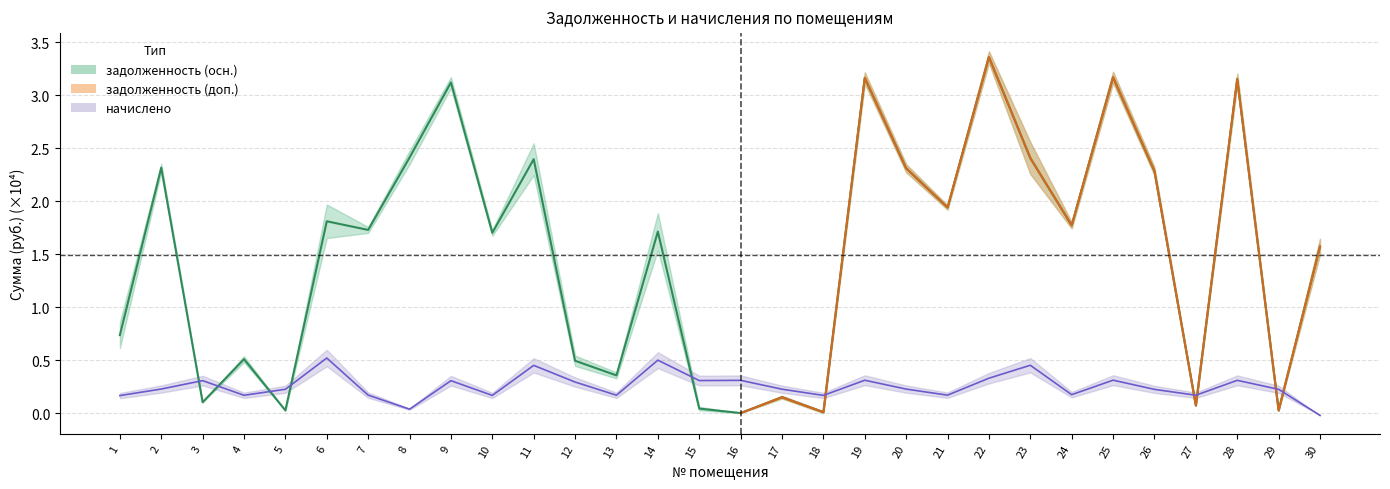

What is the difference between the values at 7 and 29?

1.7